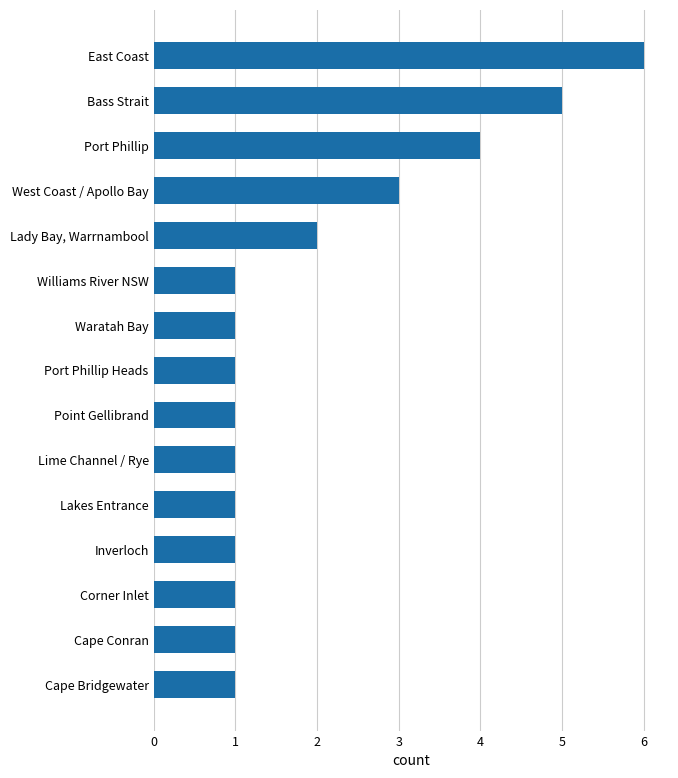

Are the bars horizontal?

Yes